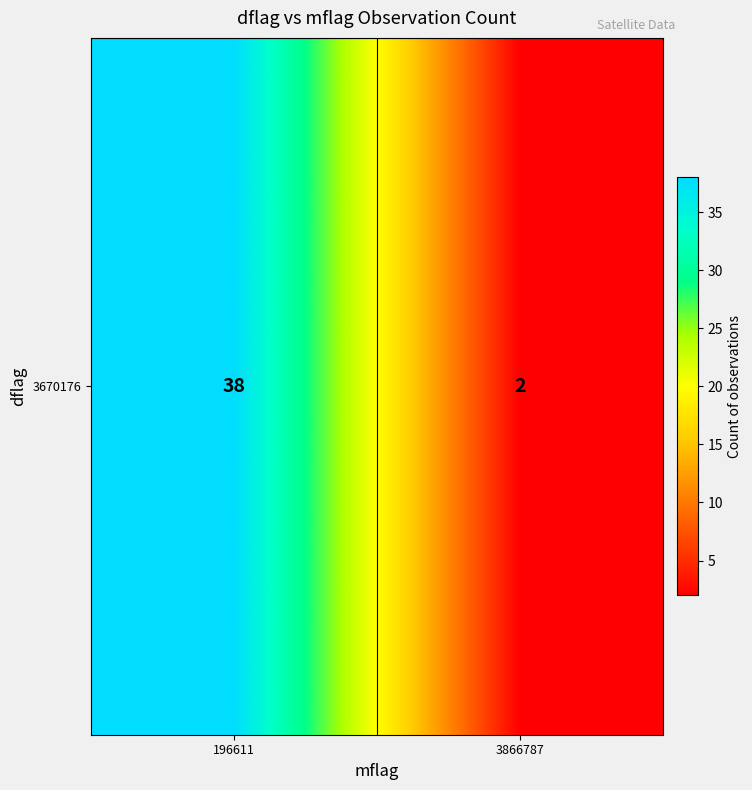

Reading right to left, transcribe all the data shown in this chart.

2	38